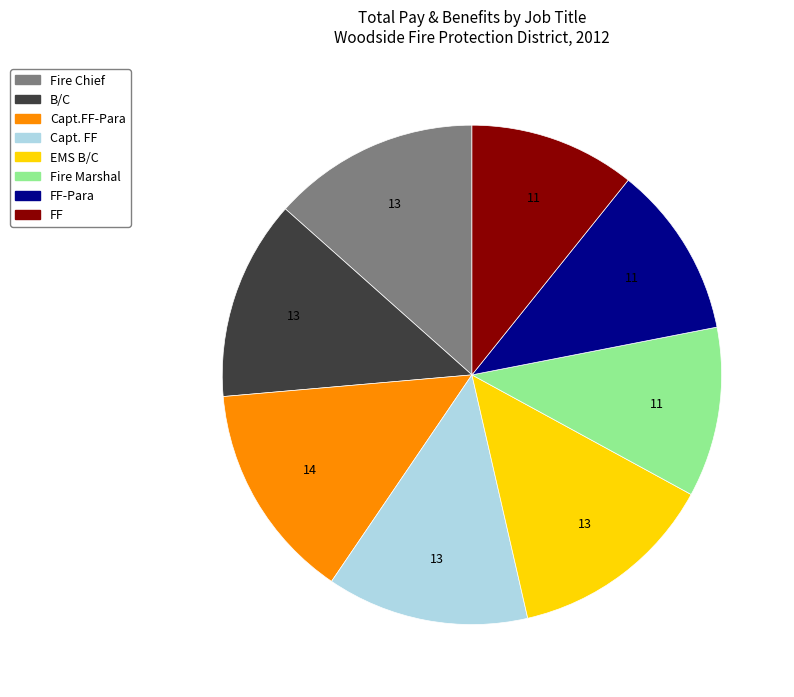

Between FF and EMS B/C, which is larger?

EMS B/C